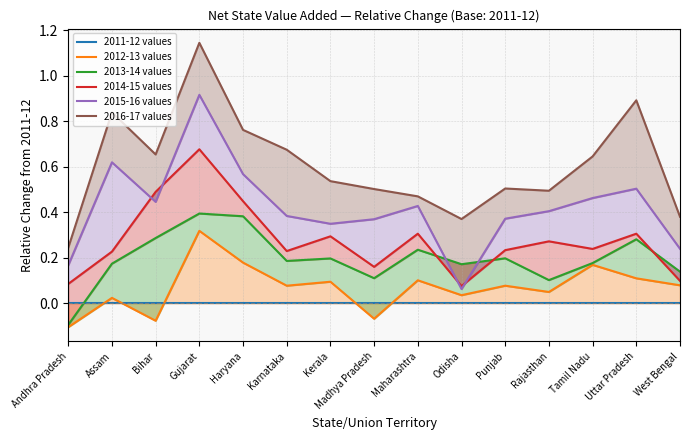

At which category is the sum across all series the highest?

Gujarat